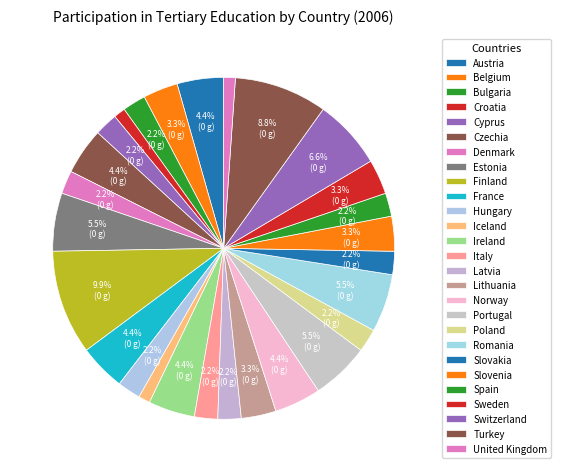

How many slices are in this pie chart?

27